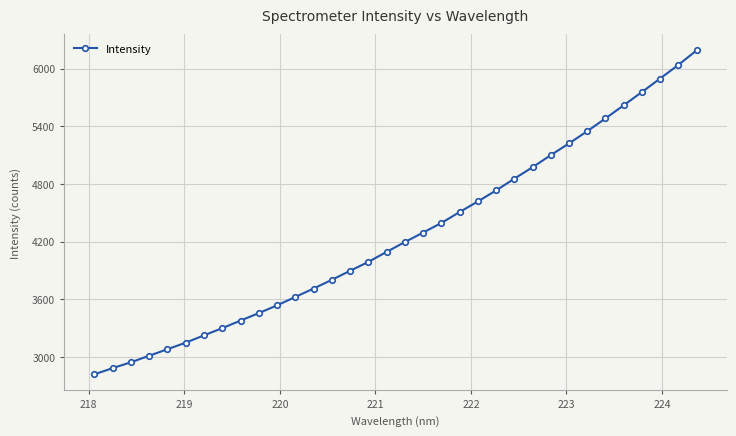

What is the maximum value shown in the chart?

6190.5